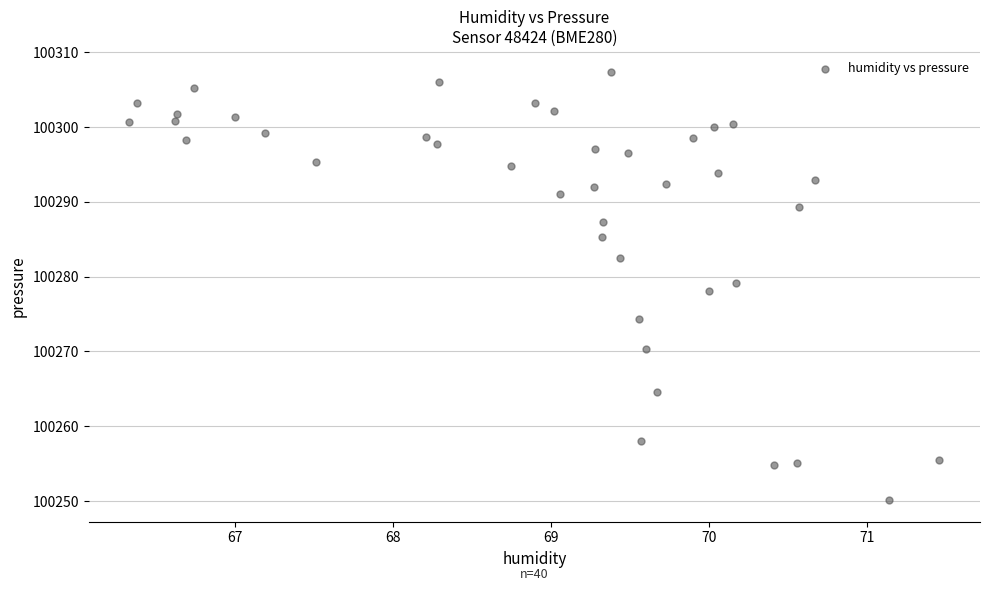

What is the range of X values (max minus min)?

5.1